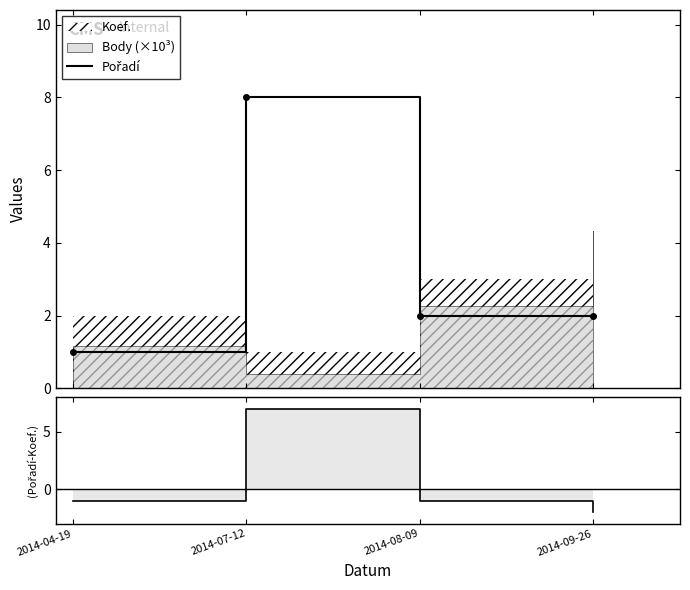

The value of (Pořadí-Koef.) at 2014-09-26 is -3. True or false?

False